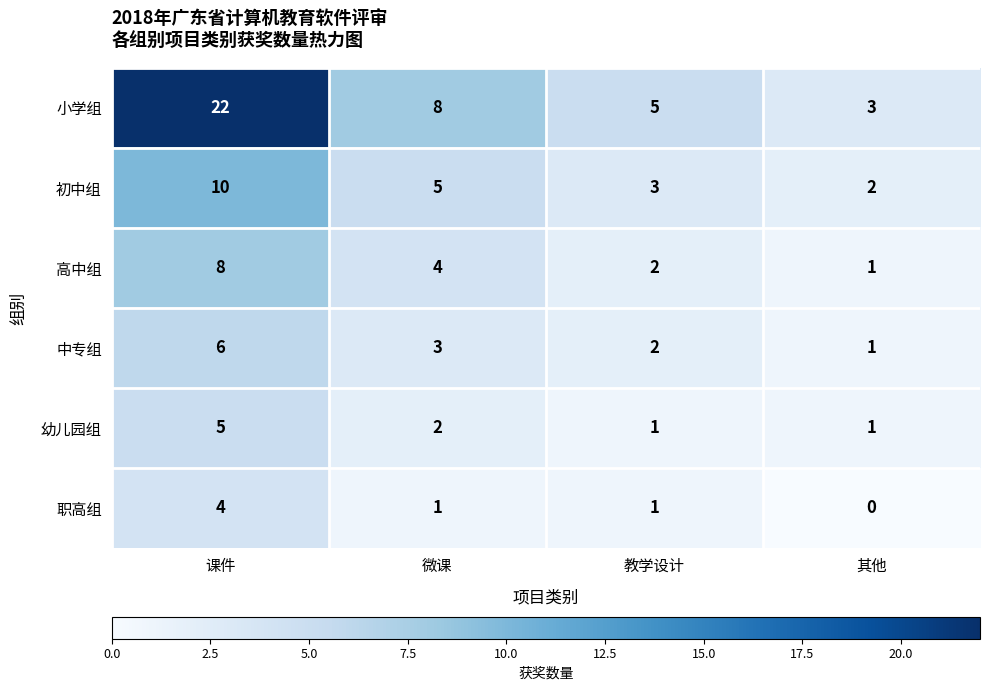

Count the number of categories in the chart.

4